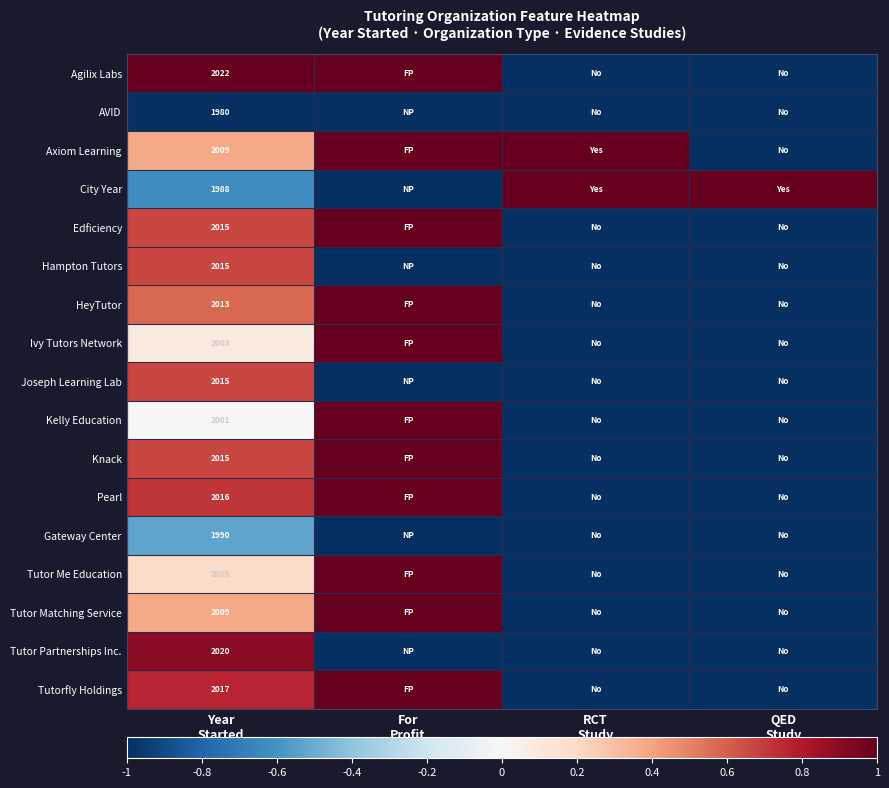

Is it true that Axiom Learning equals 1.8 at For Profit?

False